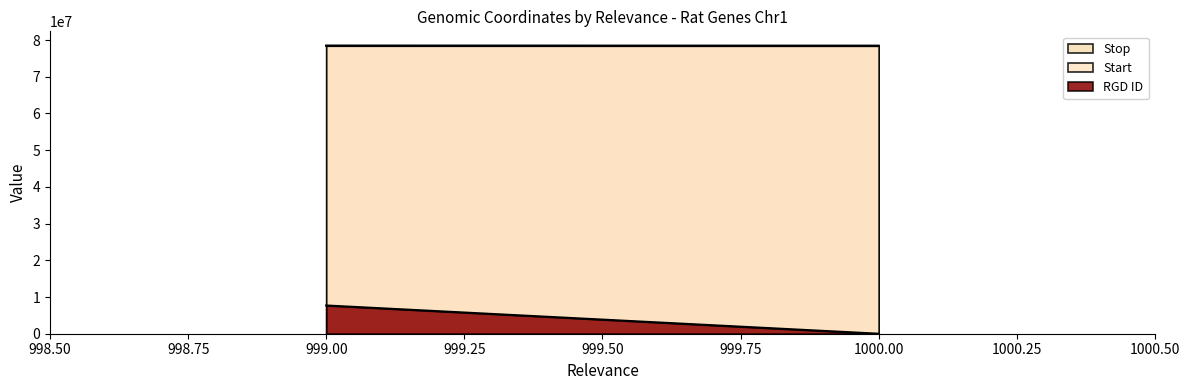

How many lines are shown in the chart?

3